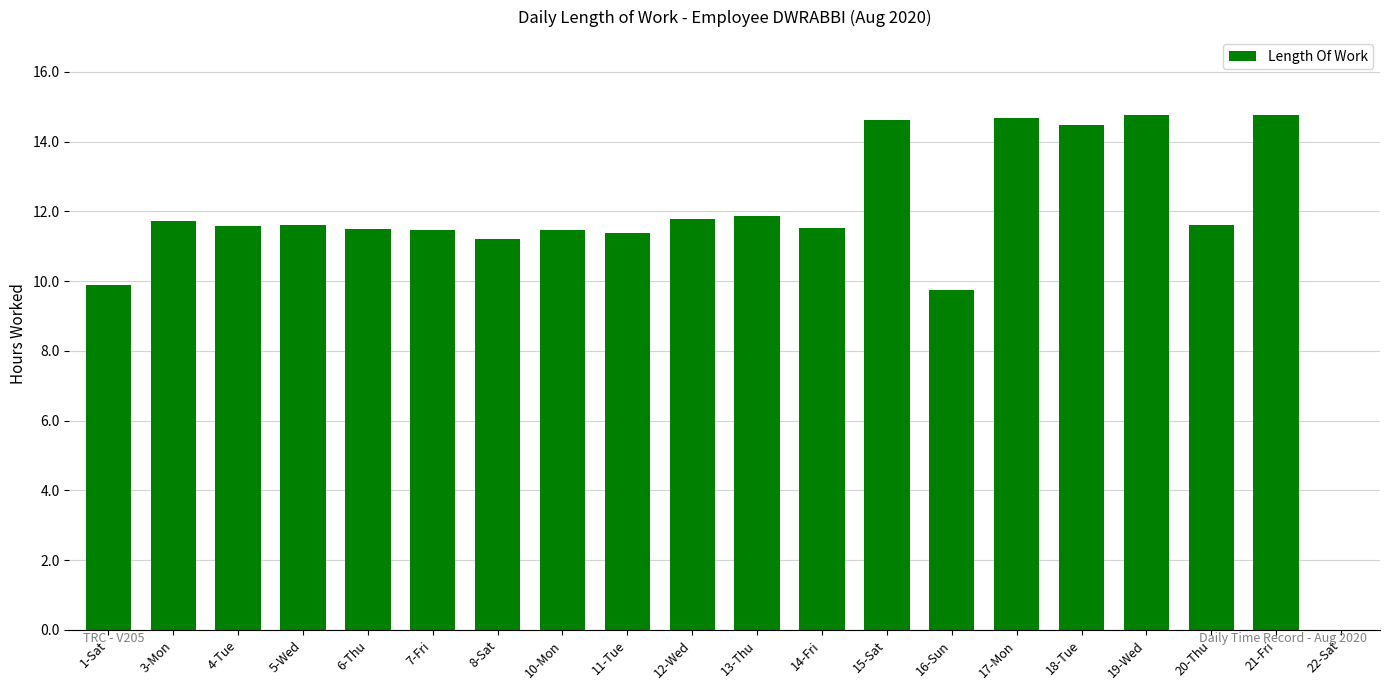

What is the sum of the values at 17-Mon and 13-Thu?

26.5